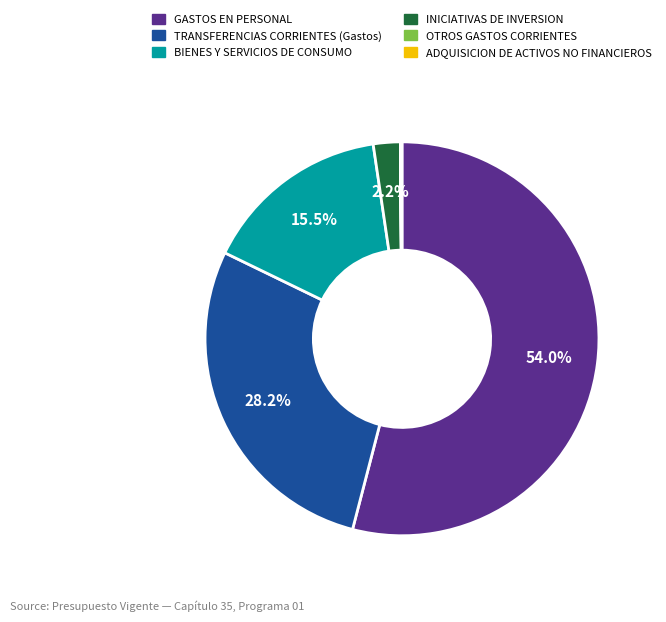

What is the largest slice in the pie chart?

GASTOS EN PERSONAL